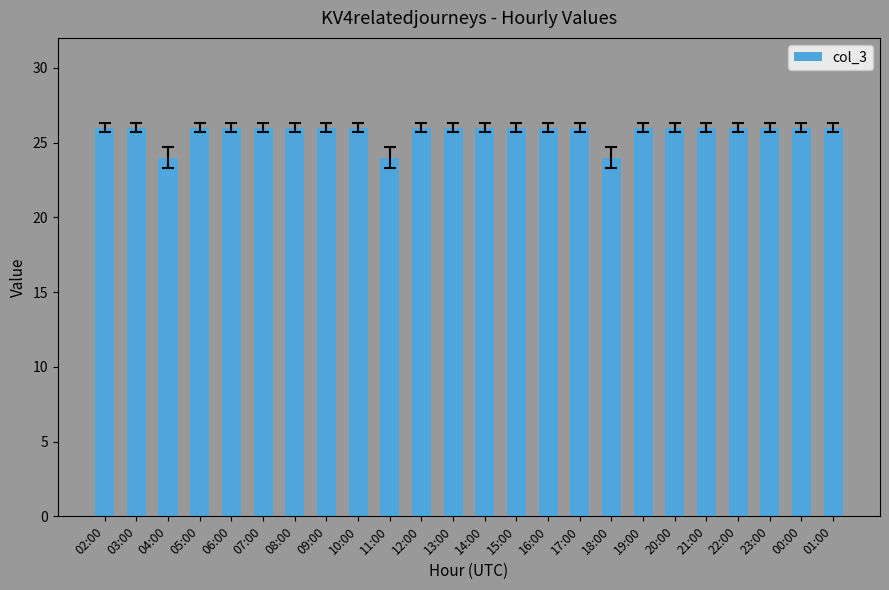

The chart shows a value of 10 at 21:00. True or false?

False